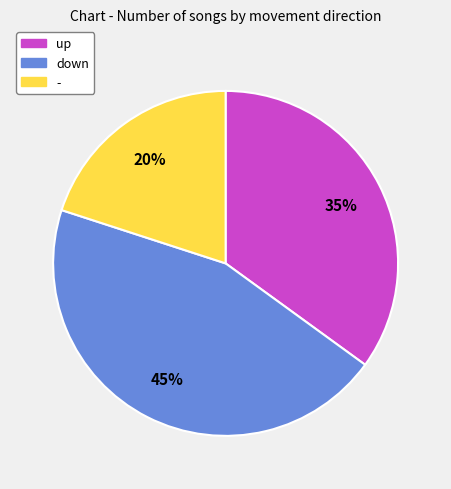

How many segments does this pie chart have?

3